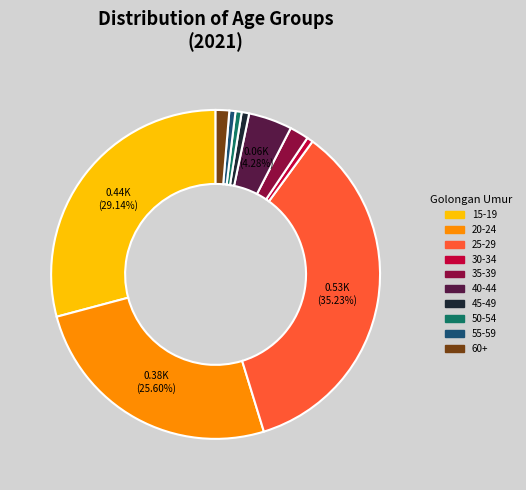

Does any single category account for the majority?

No